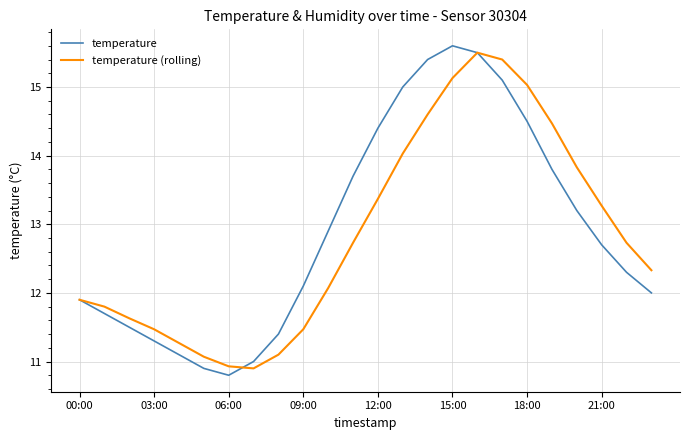

What is the smallest value displayed?

10.8